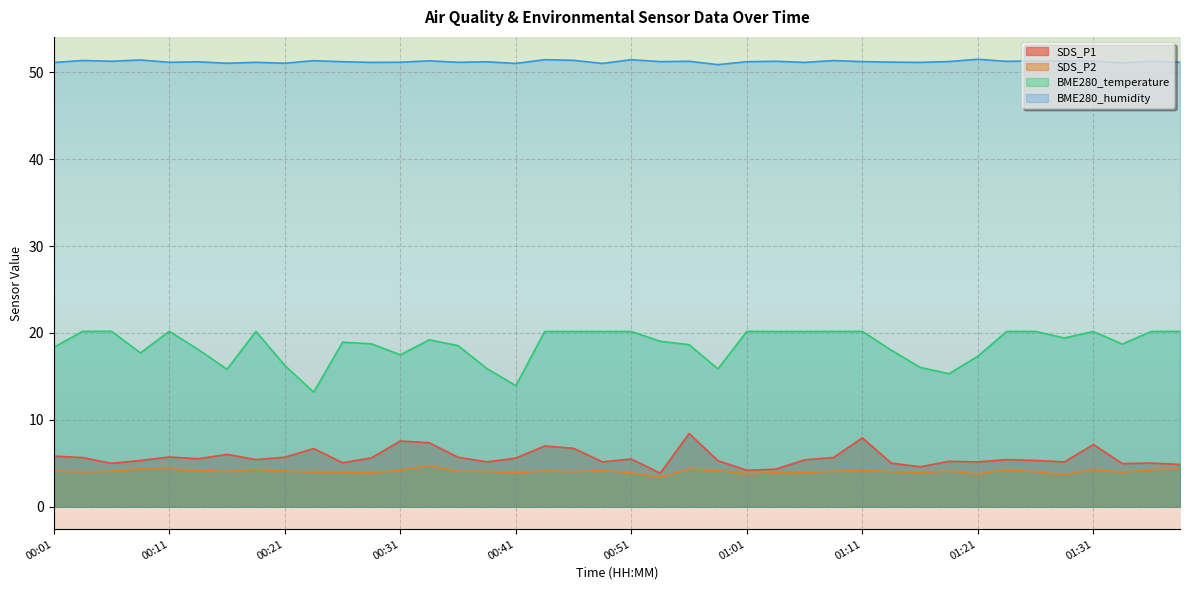

Which label corresponds to the largest value in the chart?

01:21